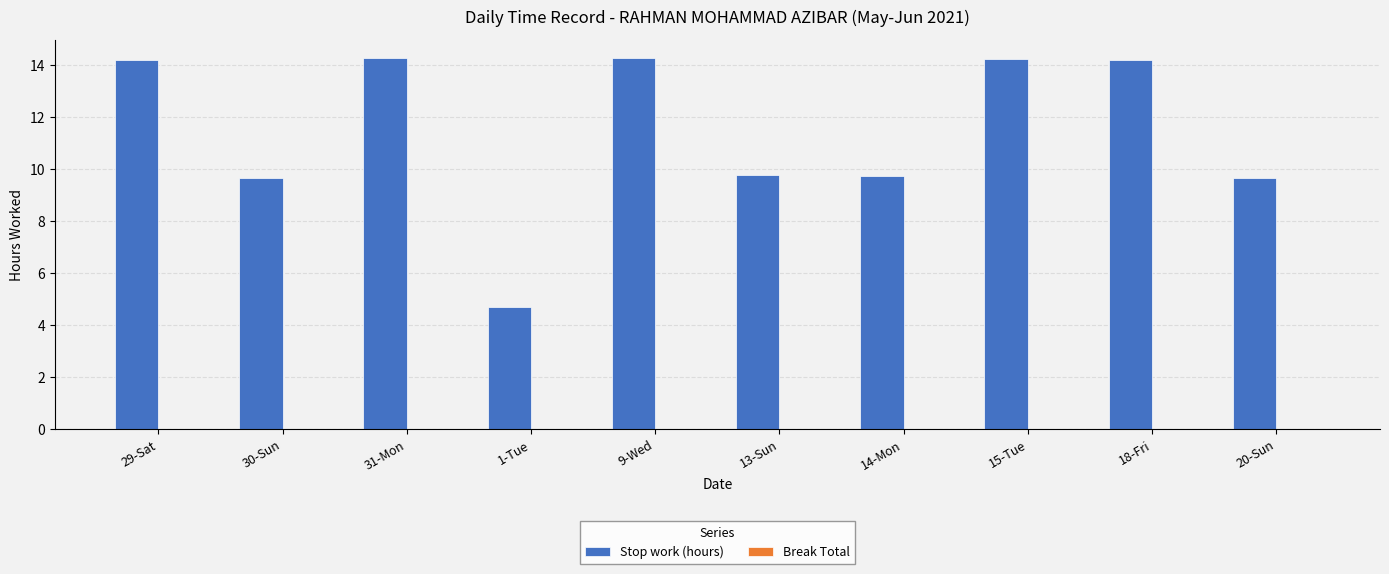

How many distinct data groups are displayed?

1